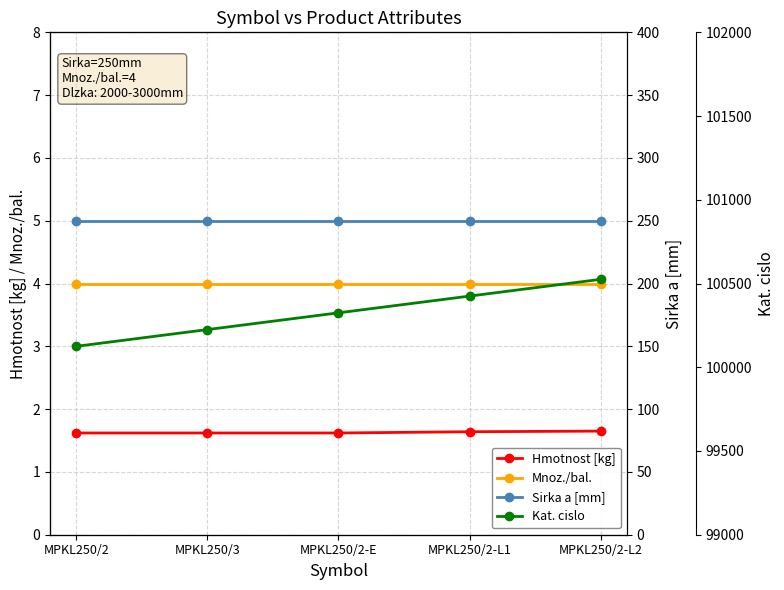

Where is Hmotnost [kg] nearest to the value 1?

MPKL250/2